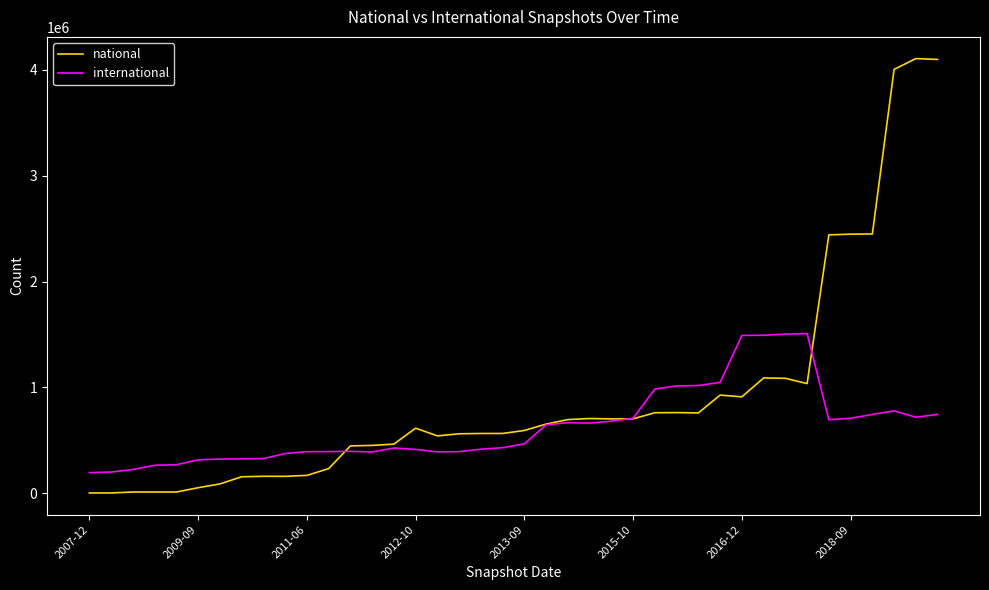

Which series has the largest range (max minus min)?

national